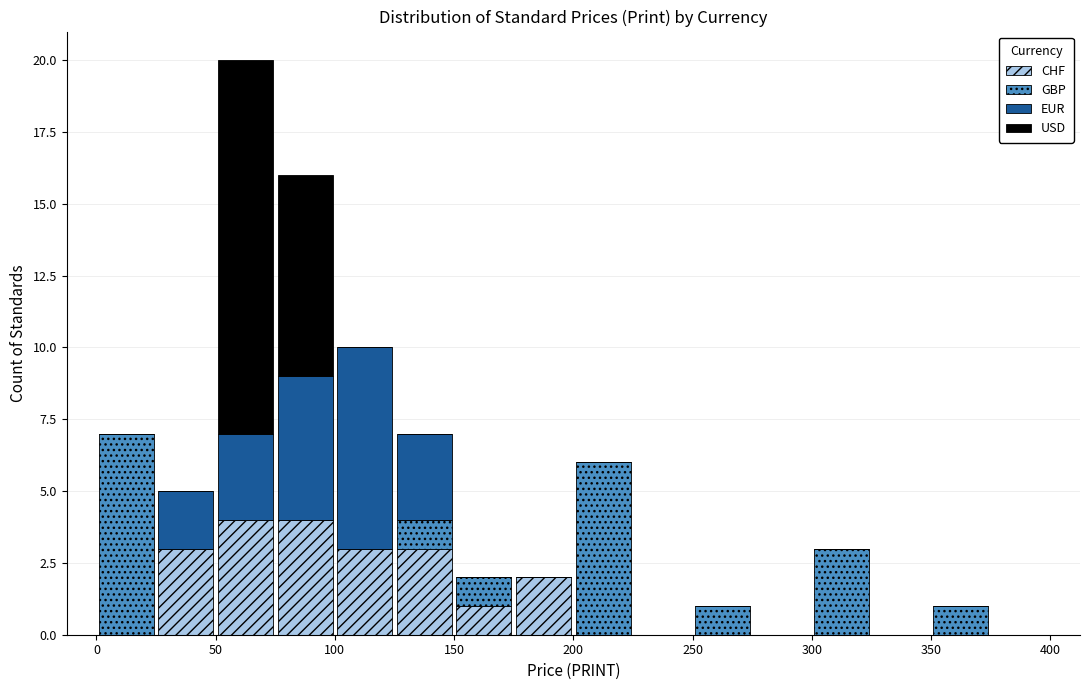

Which range on the x-axis has the tallest stacked bar (by total height)?

50 to 75